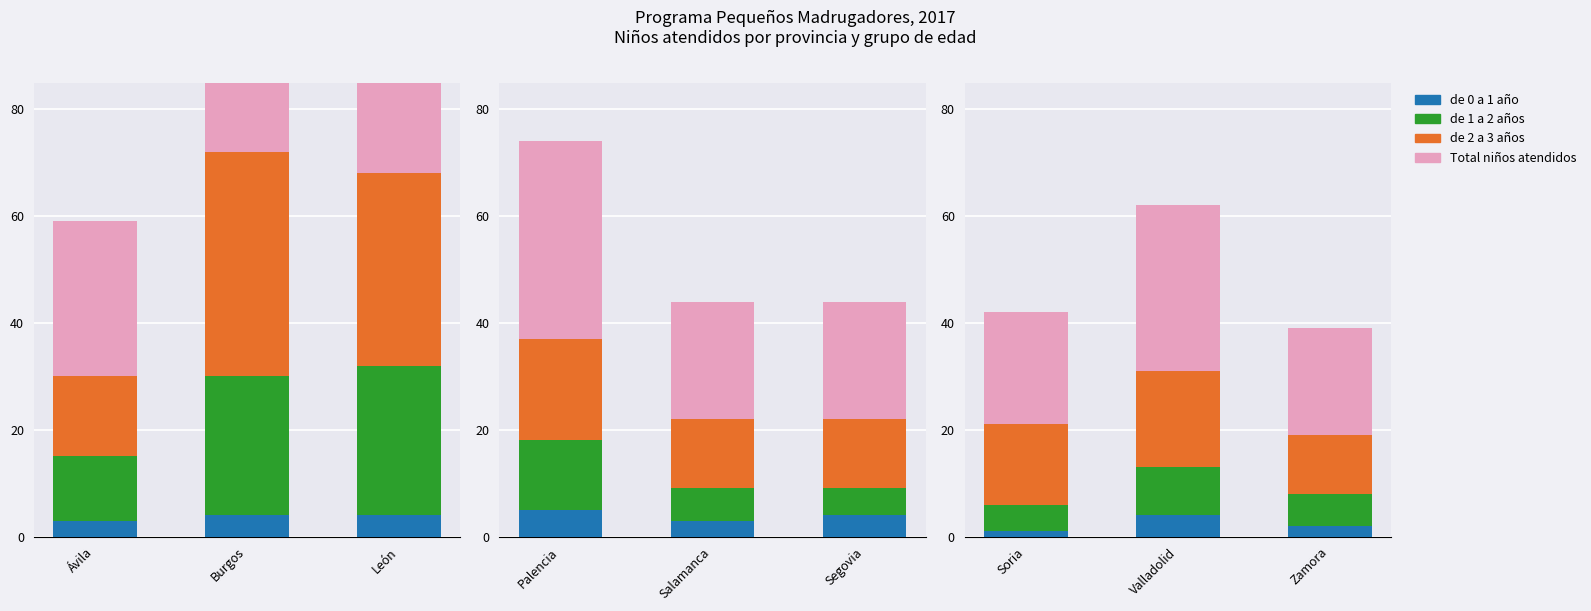

At Zamora, list the series in order from smallest to largest.

de 0 a 1 año, de 1 a 2 años, de 2 a 3 años, Total niños atendidos